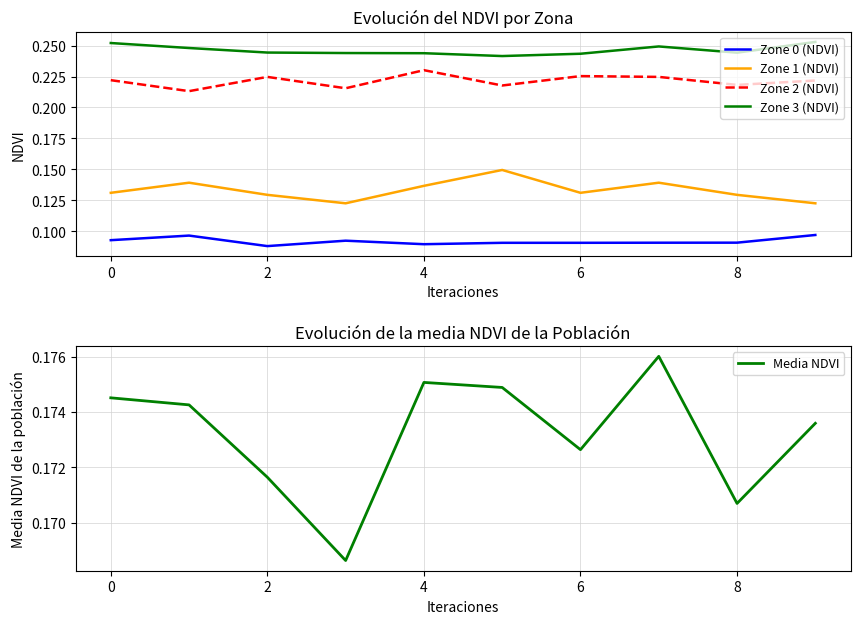

True or false: Zone 0 (NDVI) and Zone 3 (NDVI) intersect in this chart.

False